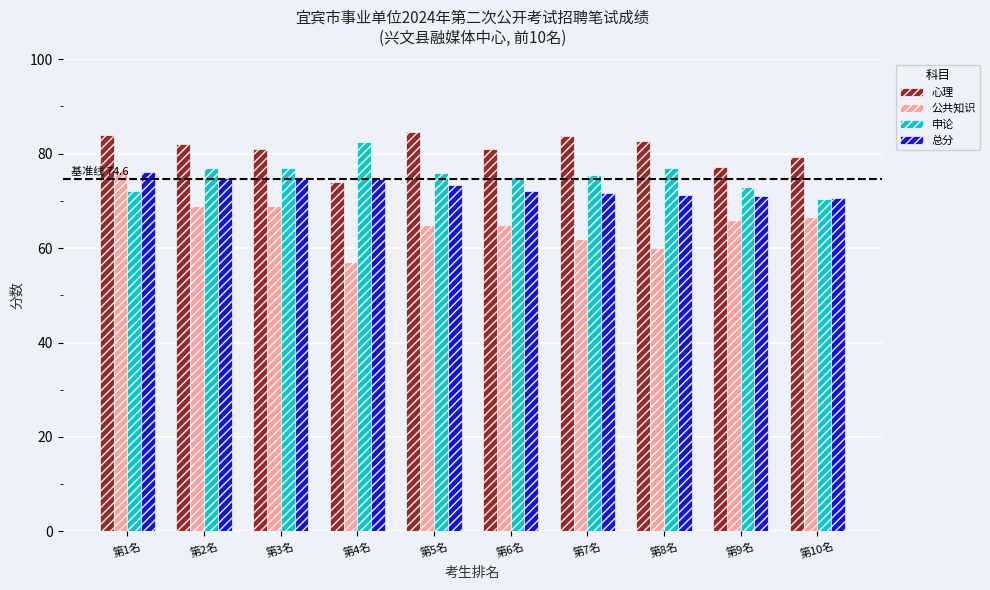

What is the difference between the second highest and minimum values in the 申论 series?

6.5